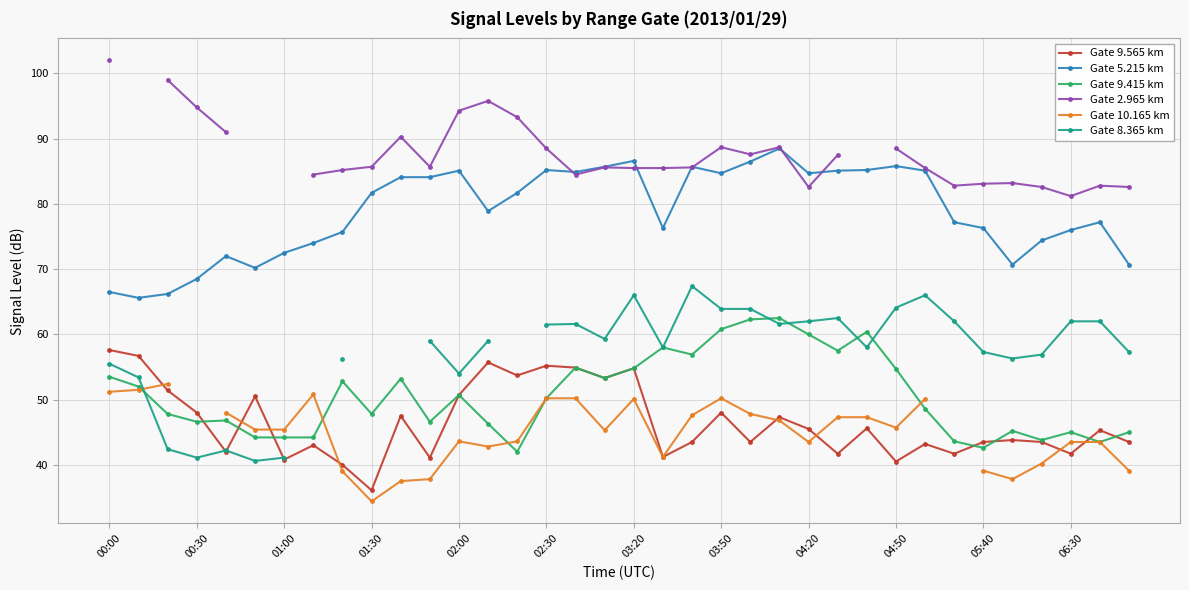

What is the maximum value for Gate 9.565 km?

57.6